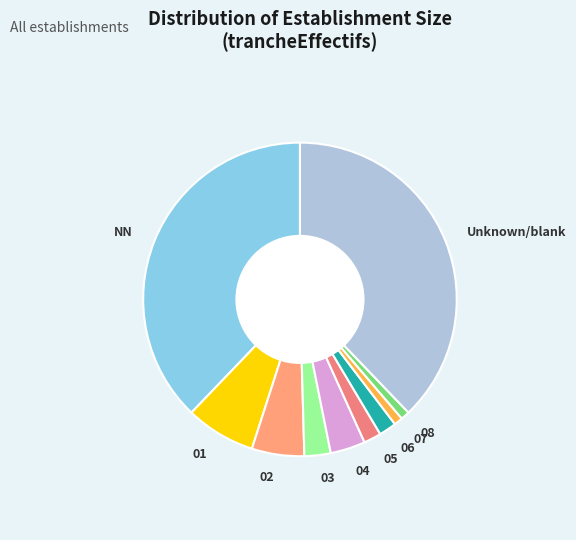

Is the sum of Unknown/blank and 07 greater than half?

No